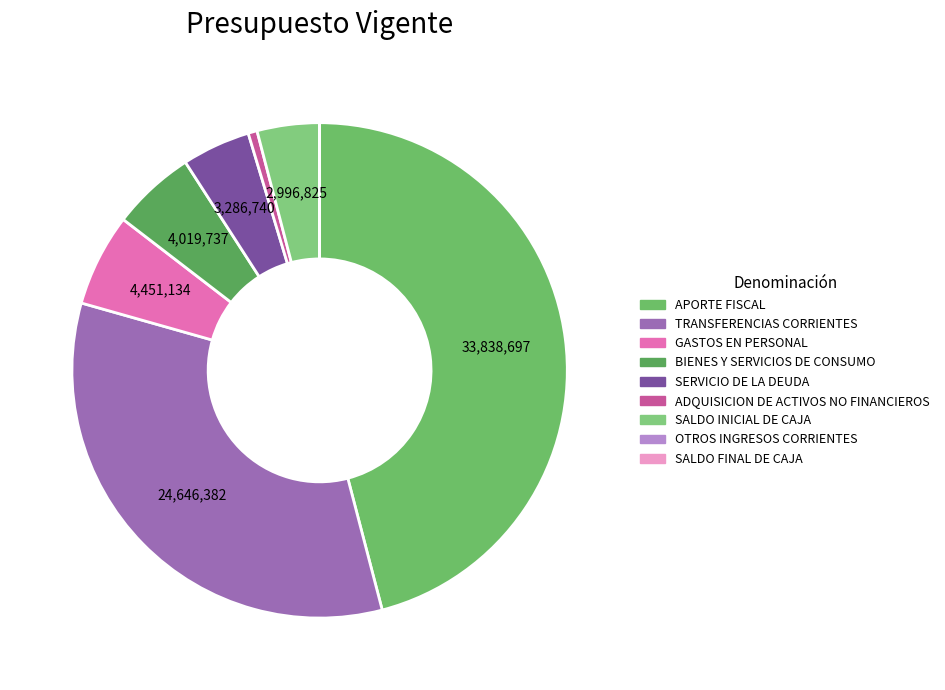

Is ADQUISICION DE ACTIVOS NO FINANCIEROS the majority of the pie?

No